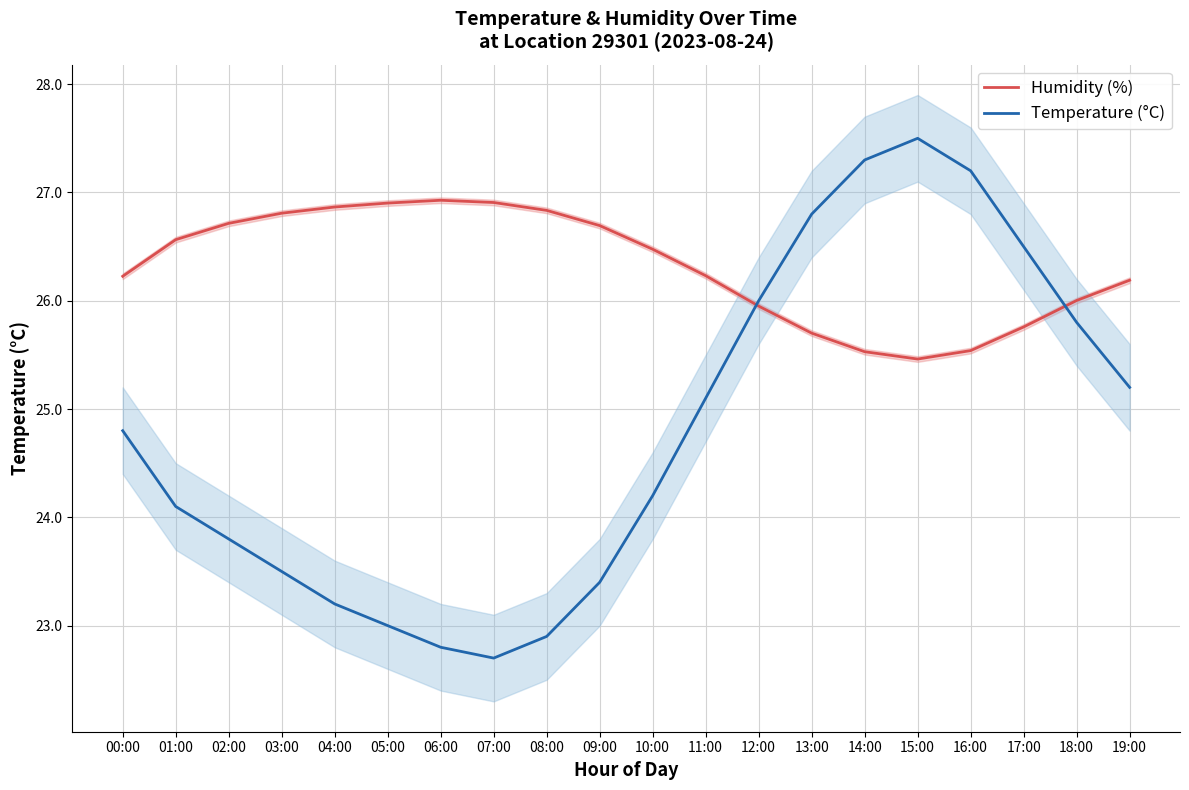

What is the label of the 18th point from the left?

17:00